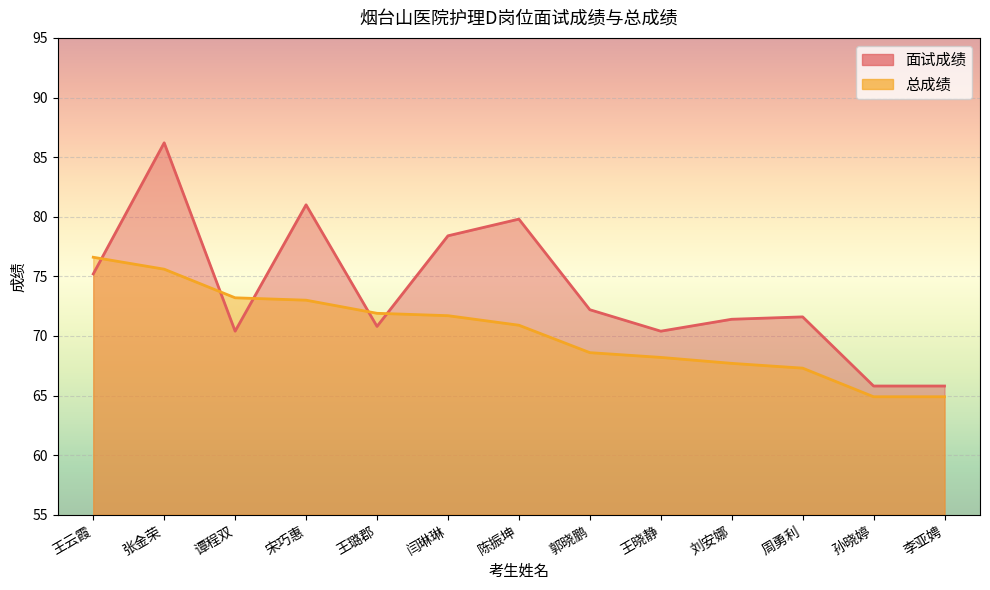

Rank the series by their average value, from lowest to highest.

总成绩, 面试成绩